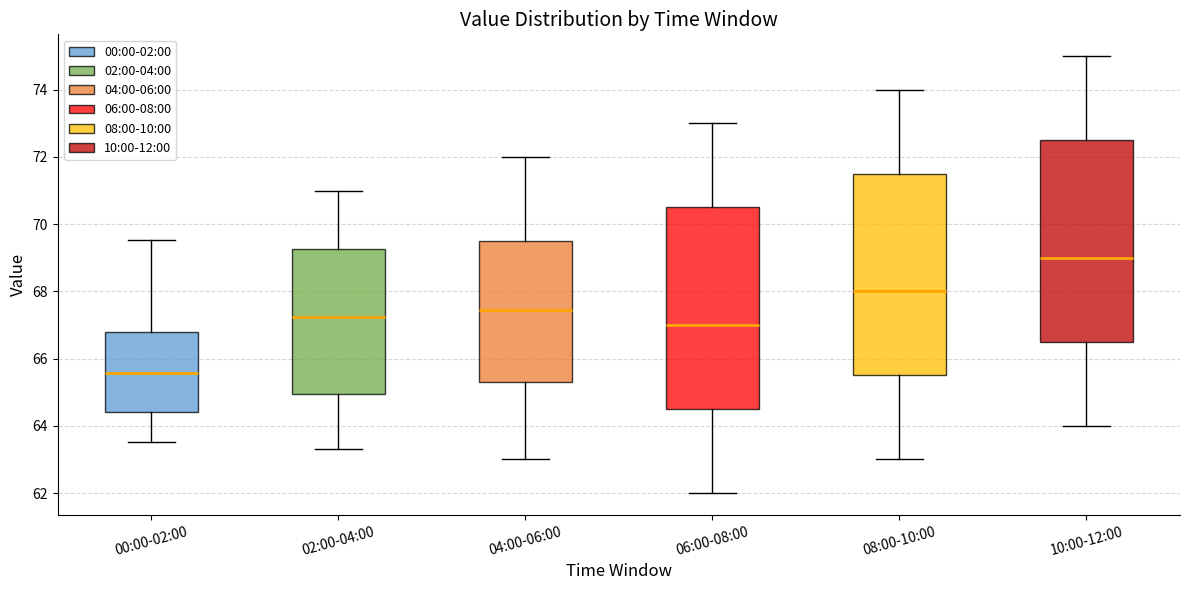

Reading left to right, transcribe this box plot: for each box, give where its median line is, the range the box spans, and where its two whiskers end, as read against the y-axis. The values are not printed on the chart, so give them approximately, as read against the axis.

00:00-02:00: median 65.6, box 64.4 to 66.8, whiskers 63.6 to 69.6
02:00-04:00: median 67.2, box 65.0 to 69.2, whiskers 63.4 to 71.0
04:00-06:00: median 67.4, box 65.4 to 69.6, whiskers 63.0 to 72.0
06:00-08:00: median 67.0, box 64.6 to 70.6, whiskers 62.0 to 73.0
08:00-10:00: median 68.0, box 65.6 to 71.6, whiskers 63.0 to 74.0
10:00-12:00: median 69.0, box 66.6 to 72.6, whiskers 64.0 to 75.0